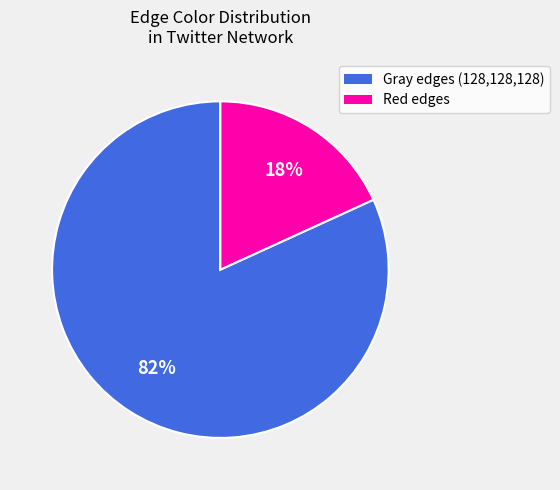

To the nearest percent, what is the difference between the largest and smallest slice percentages?

64%